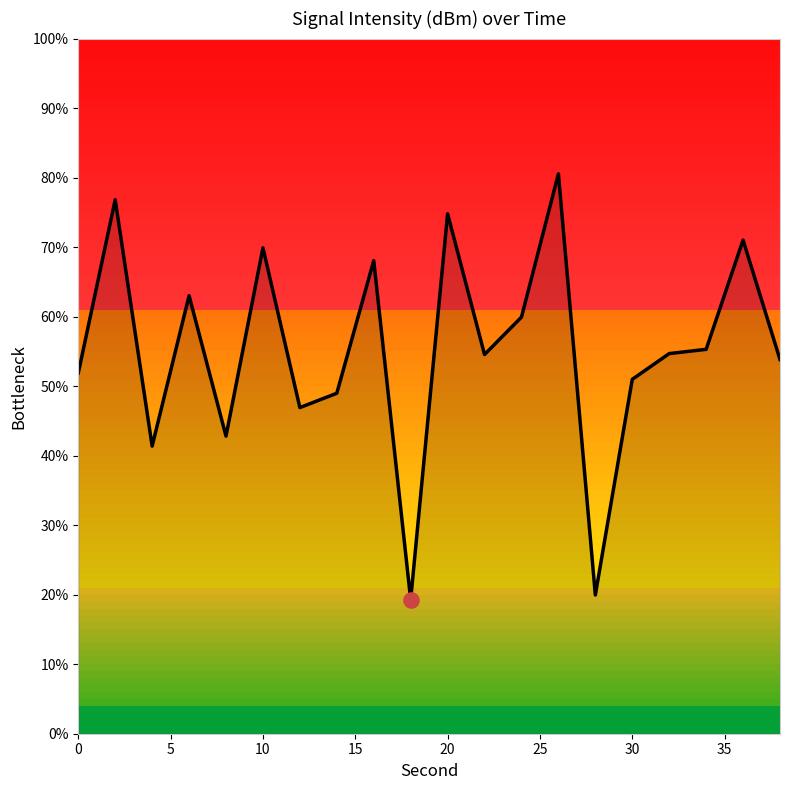

What is the greatest value displayed?

80.5